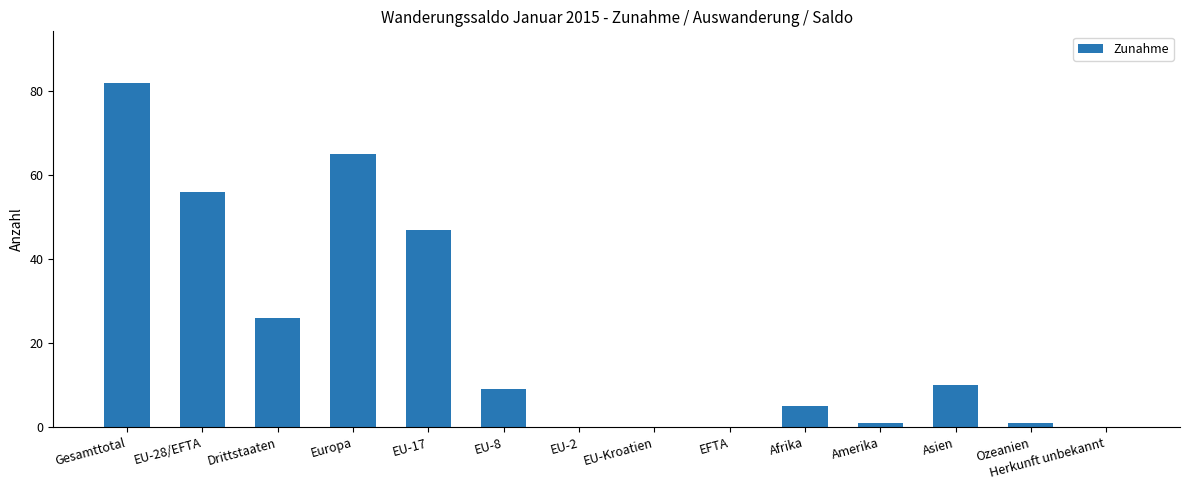

Reading left to right, what are all the values shown in this chart?

82	56	26	65	47	9	0	0	0	5	1	10	1	0